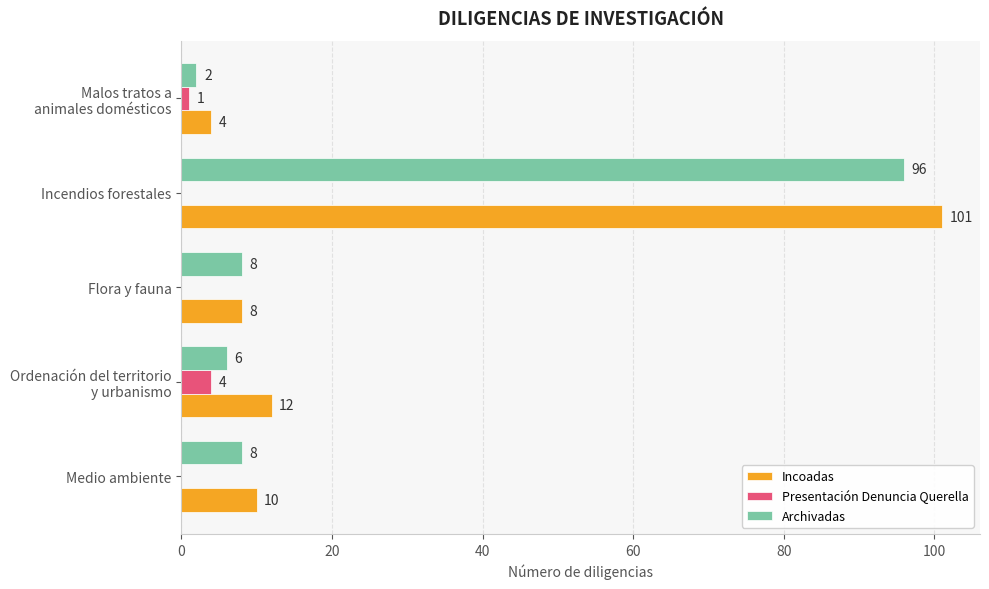

How many data points in Presentación Denuncia Querella are above 0?

2